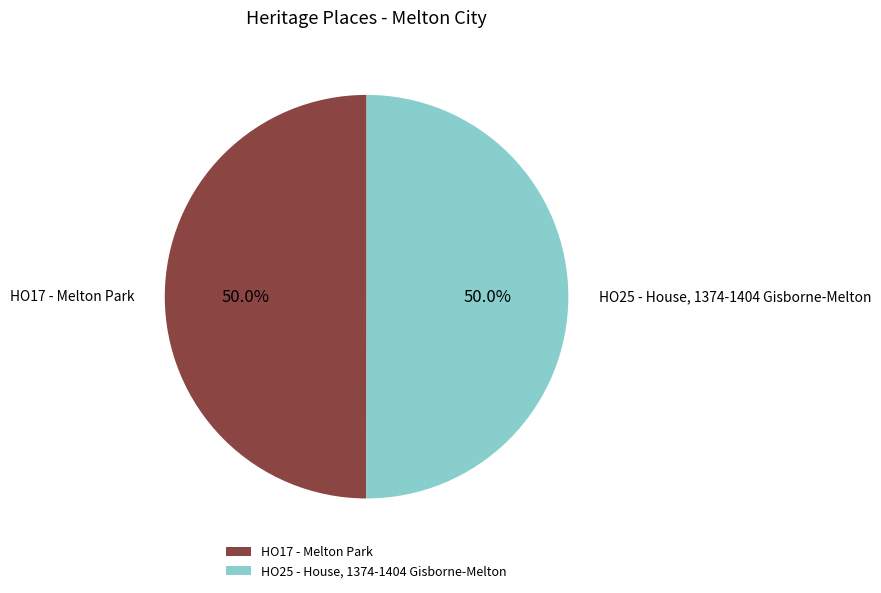

How many segments does this pie chart have?

2